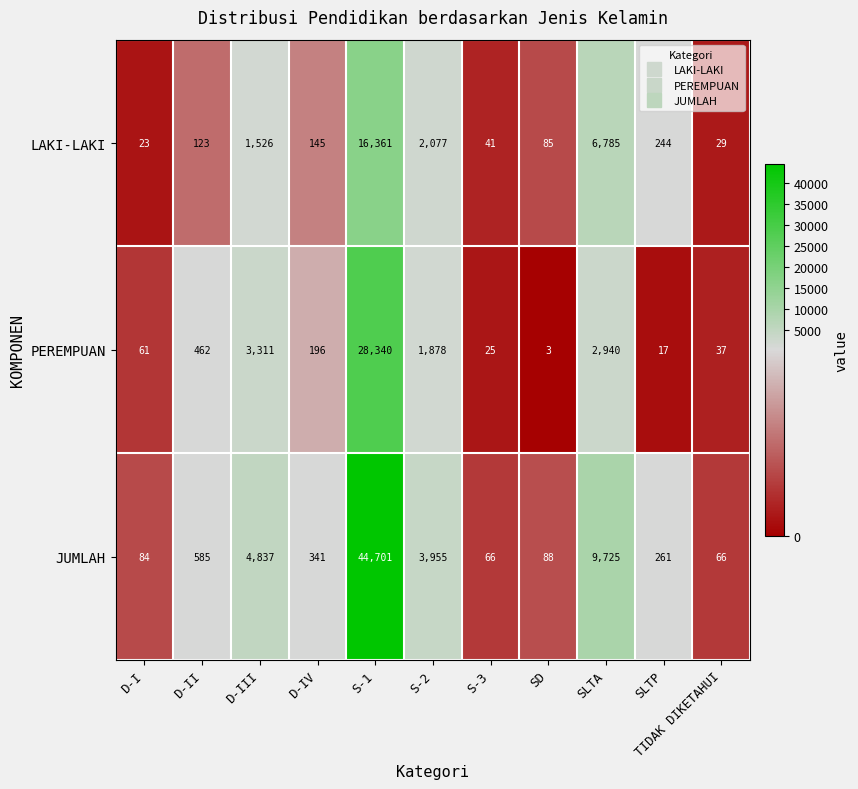

What is the maximum value for LAKI-LAKI?

16361